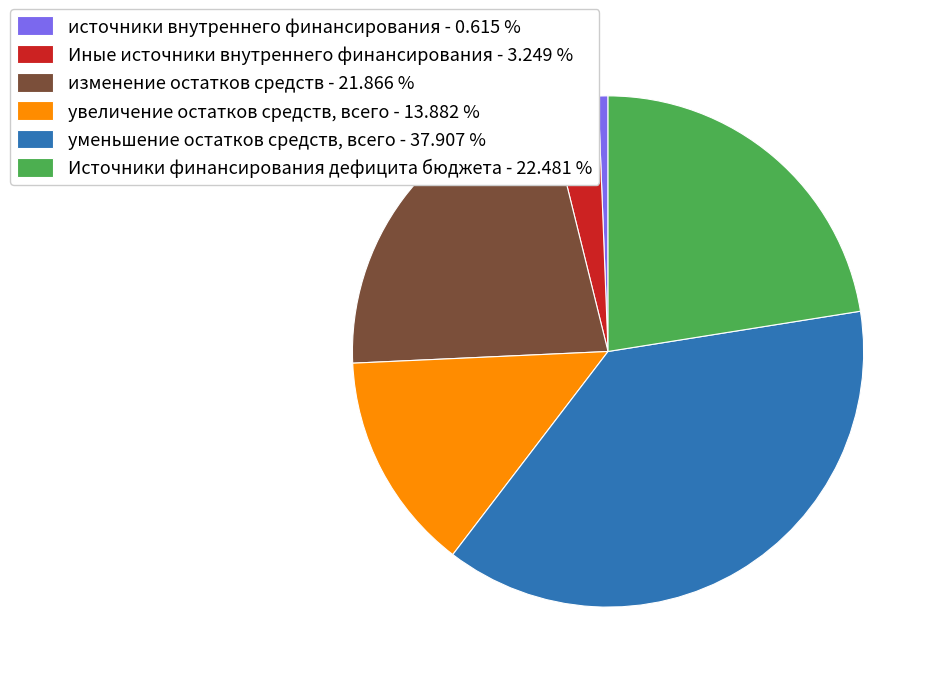

What is the ratio of the value at уменьшение остатков средств, всего - 37.907 % to the value at Источники финансирования дефицита бюджета - 22.481 %?

1.7